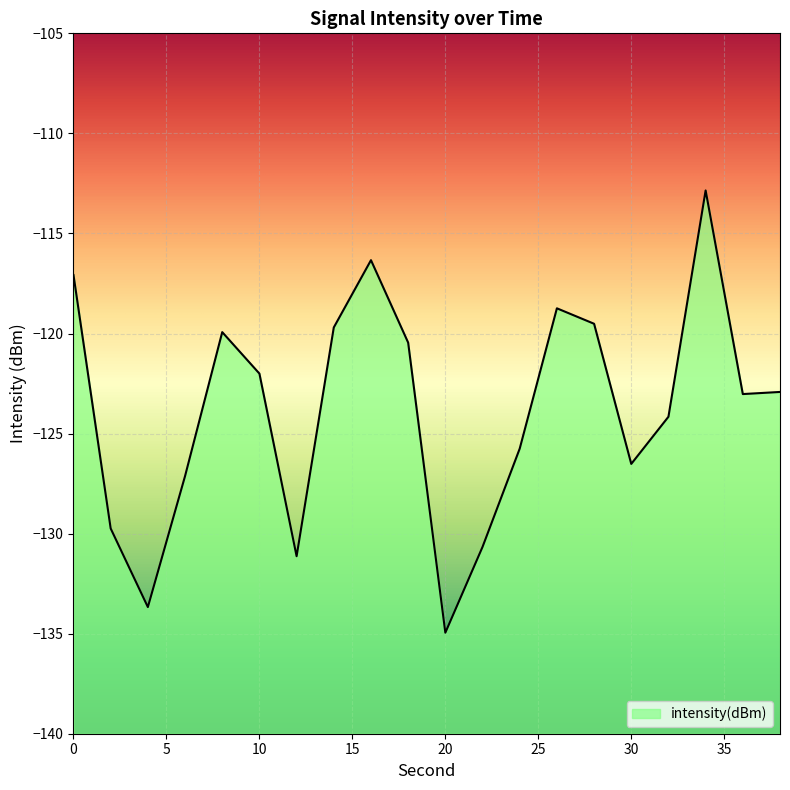

Rank the categories by value from highest to lowest.

34, 16, 0, 26, 28, 14, 8, 18, 10, 38, 36, 32, 24, 30, 6, 2, 22, 12, 4, 20